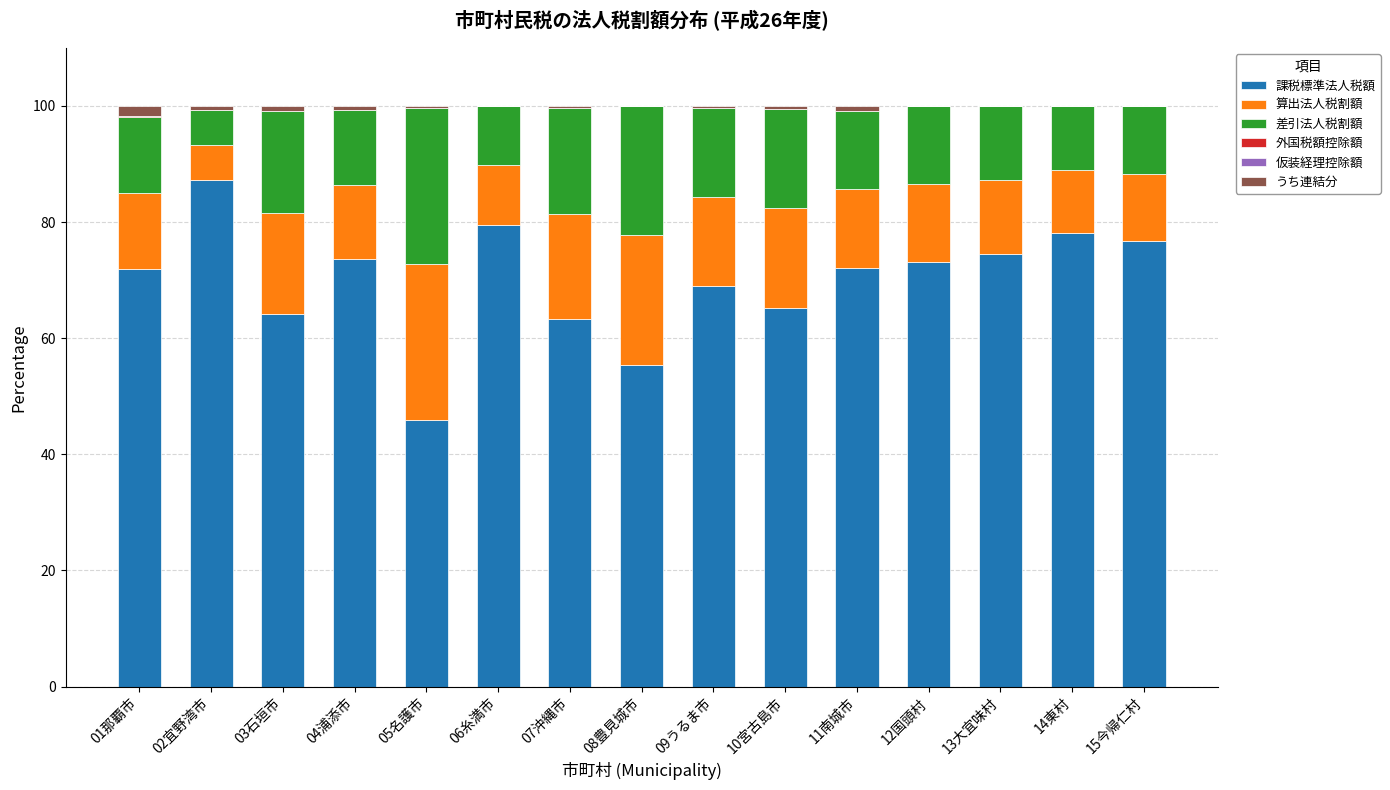

The value of 課税標準法人税額 at 01那覇市 is 71.9. True or false?

True